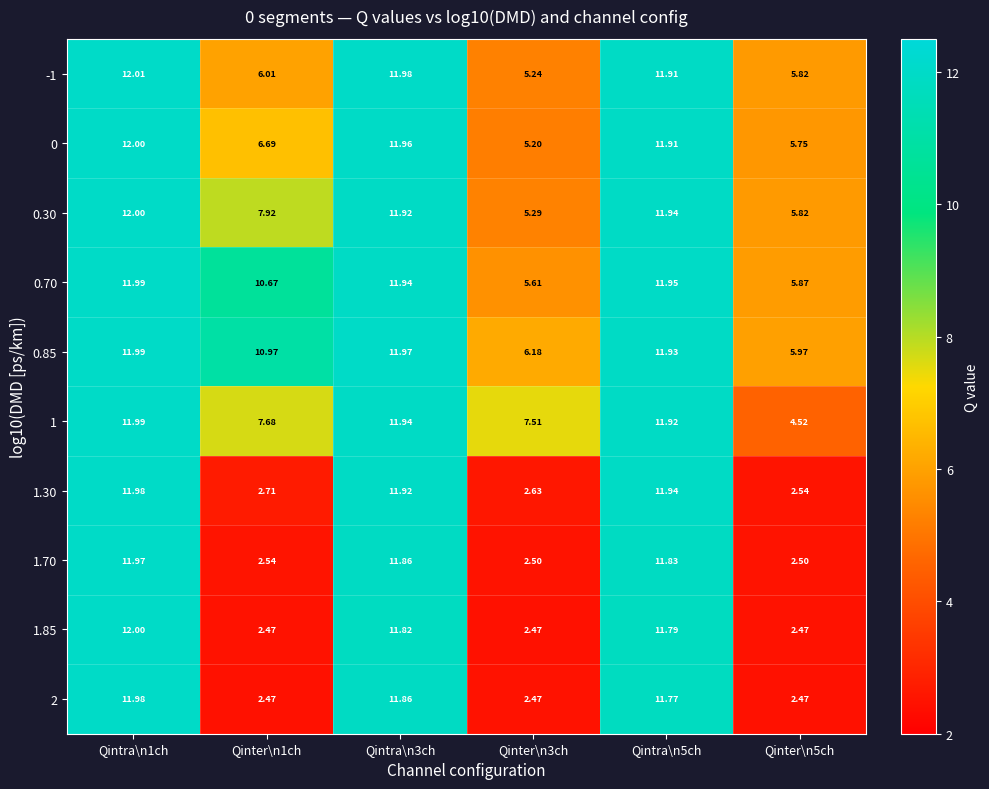

Is the value of 1.70 at Qintra\n1ch greater than the value of 0 at Qinter\n5ch?

Yes